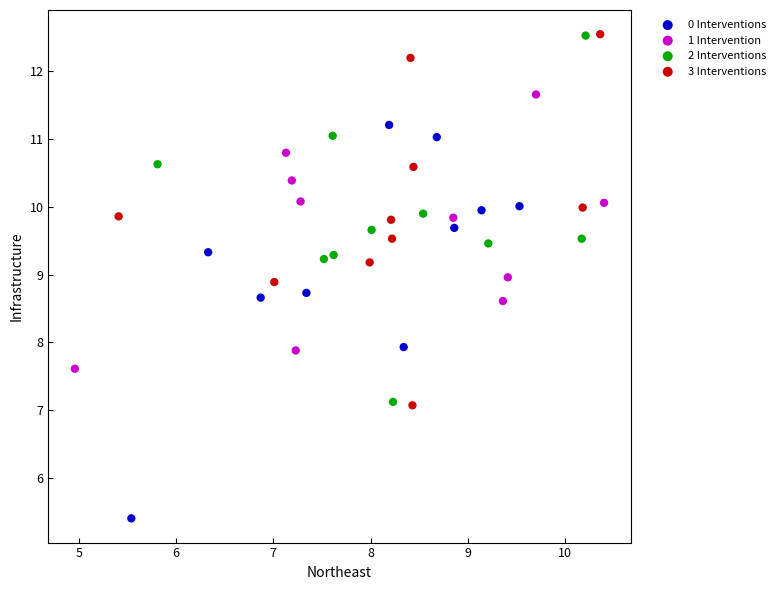

Which series contains the lowest Y value?

0 Interventions